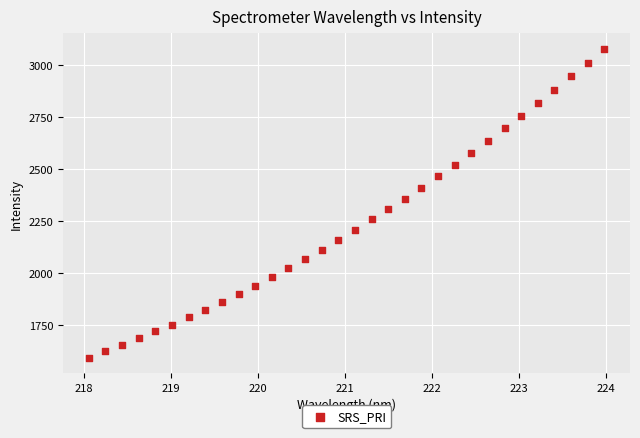

What is the range of Y values (max minus min)?

1488.1